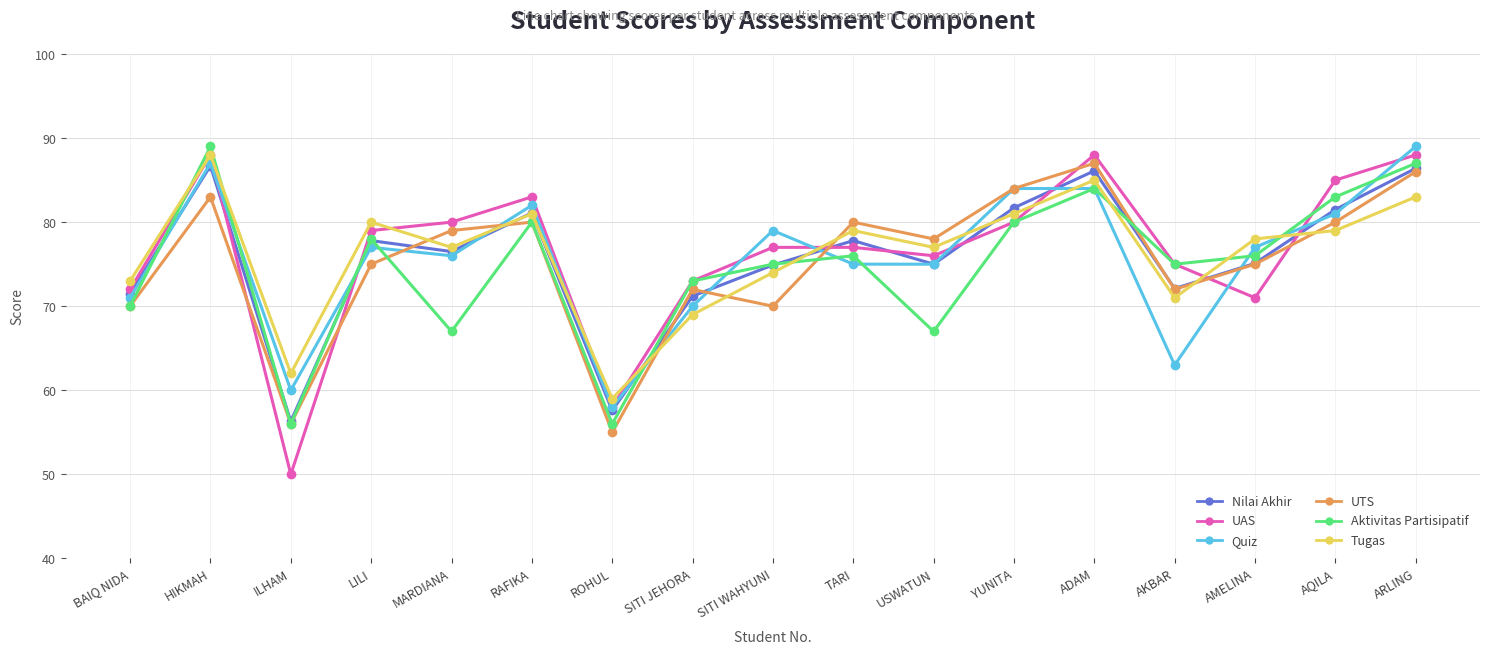

Read the Tugas value at ADAM.

85.0